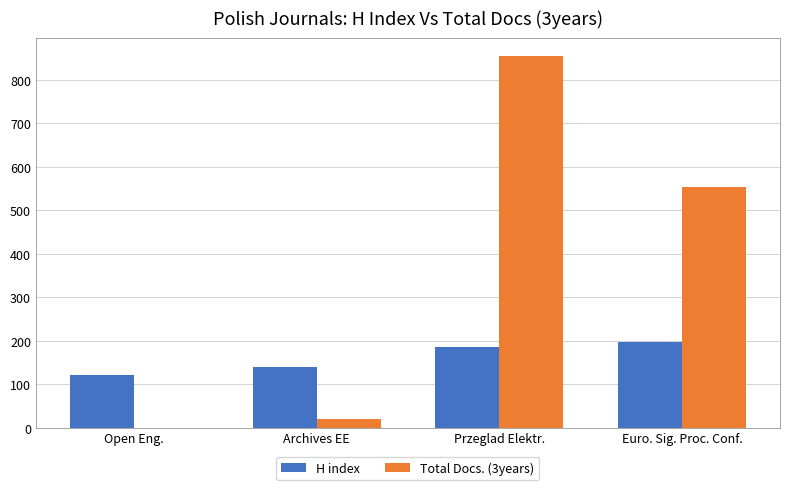

What is the sum of the H index values at Przeglad Elektr. and Archives EE?

324